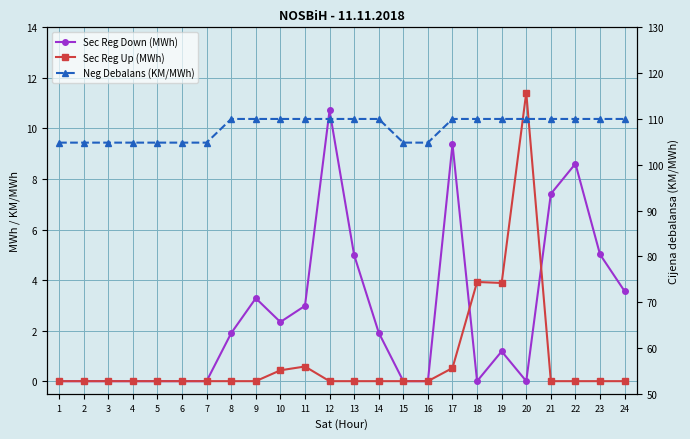

At which label does Sec Reg Down (MWh) first exceed 1?

8